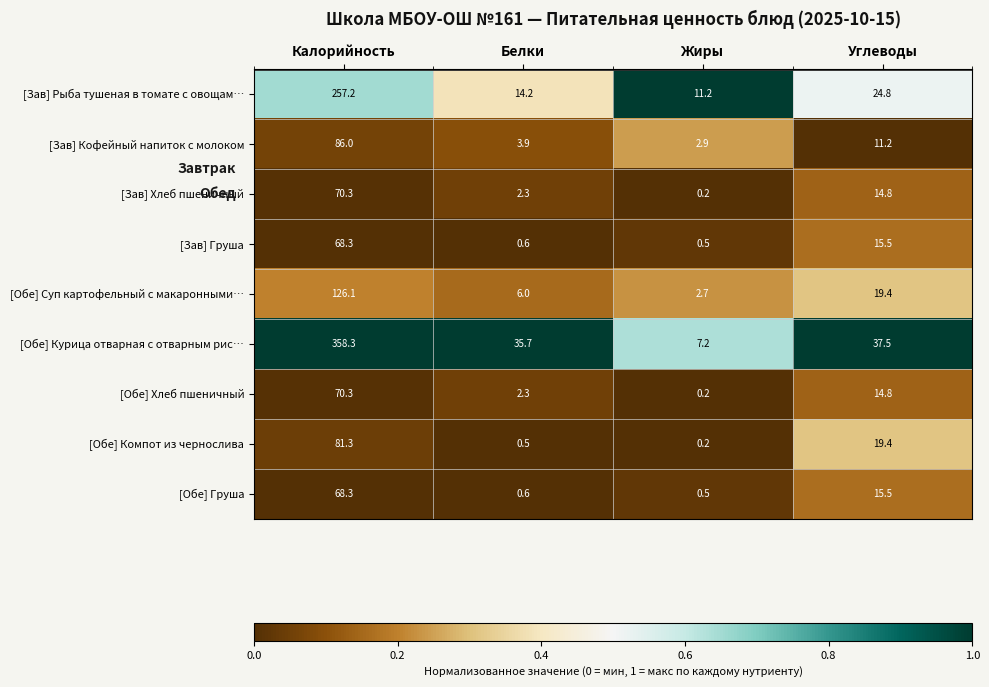

At which label does [Зав] Кофейный напиток с молоком first exceed 11?

Калорийность